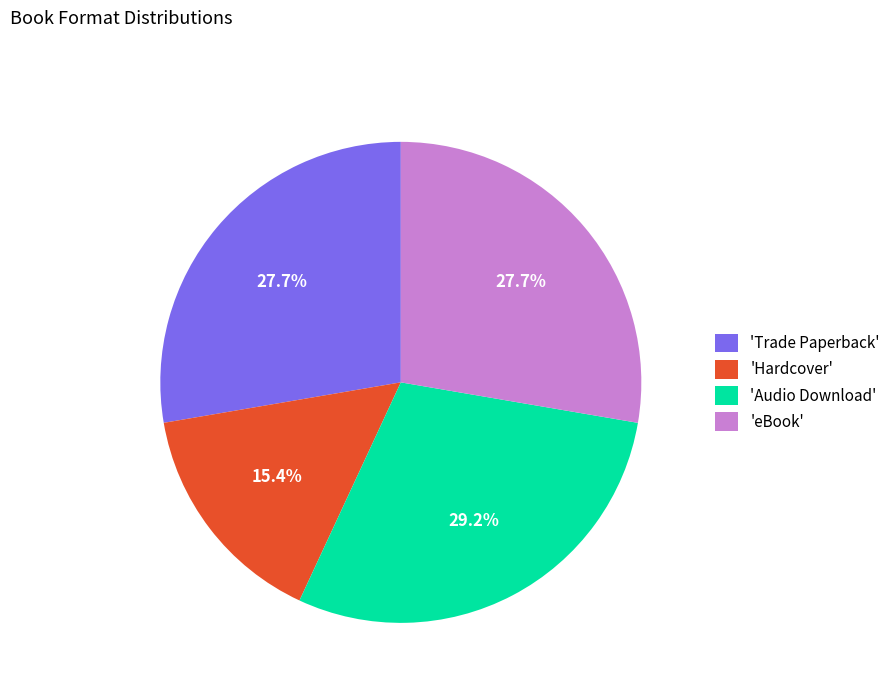

Is there any slice that represents more than half of the pie?

No